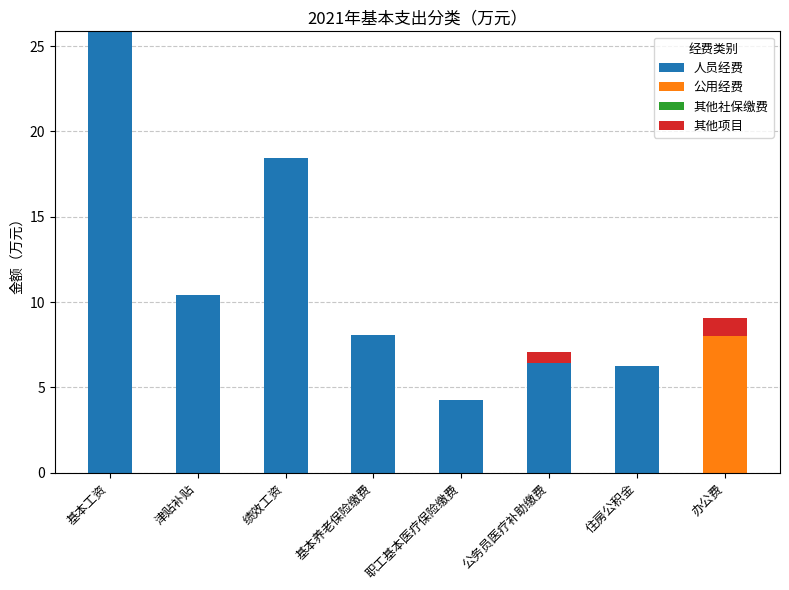

At which label is 人员经费 closest to 12?

津贴补贴